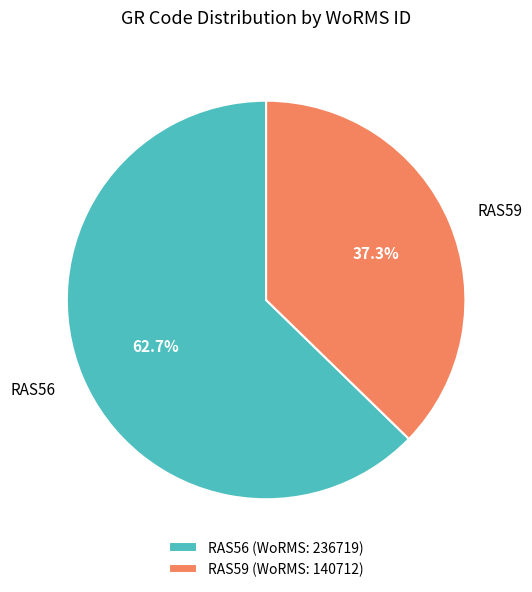

Which has a higher value, RAS56 or RAS59?

RAS56